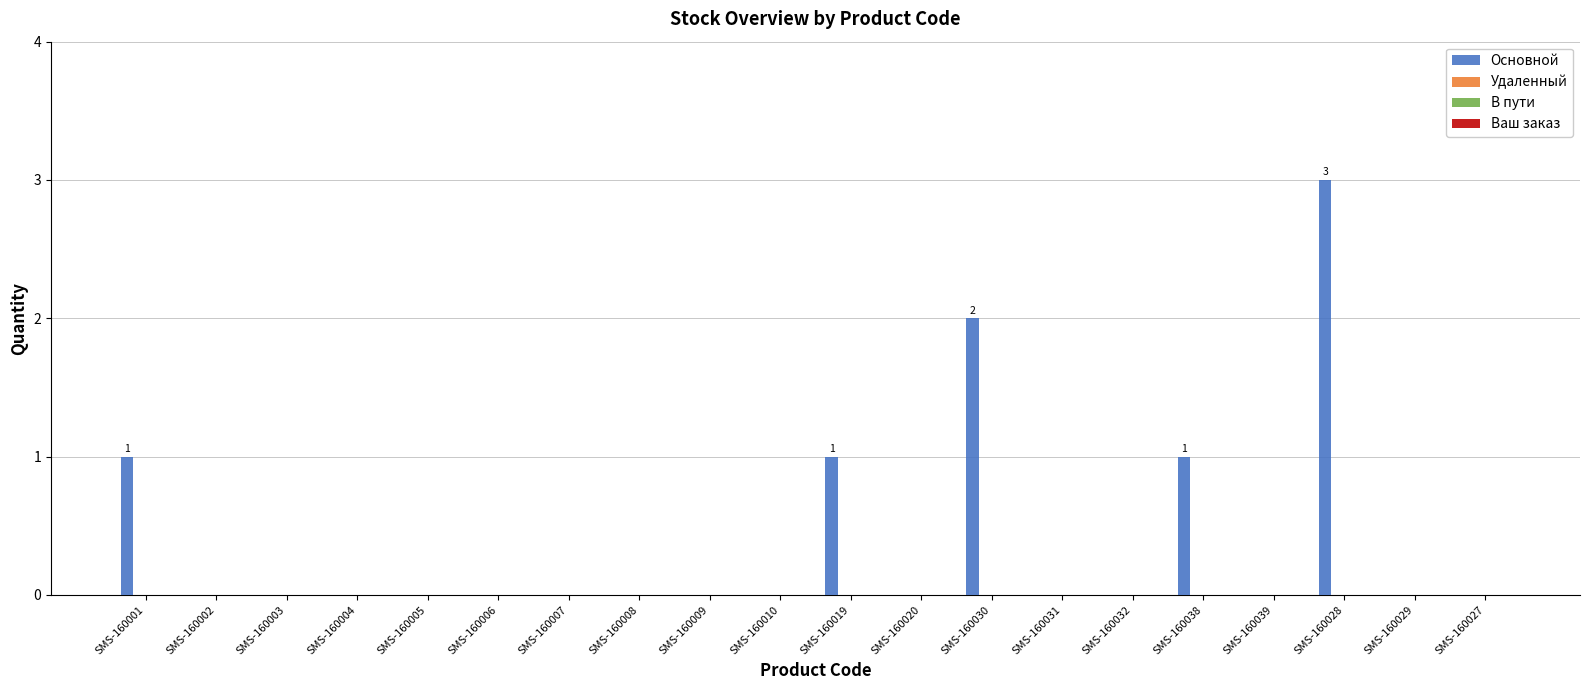

What is the greatest value displayed?

3